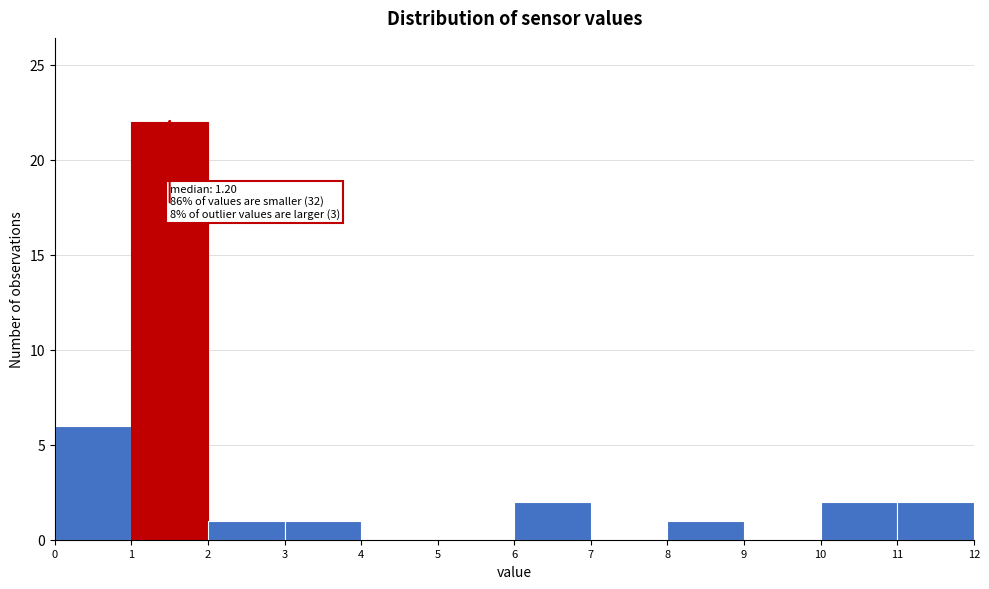

Which range on the x-axis has the tallest bar?

1 to 2